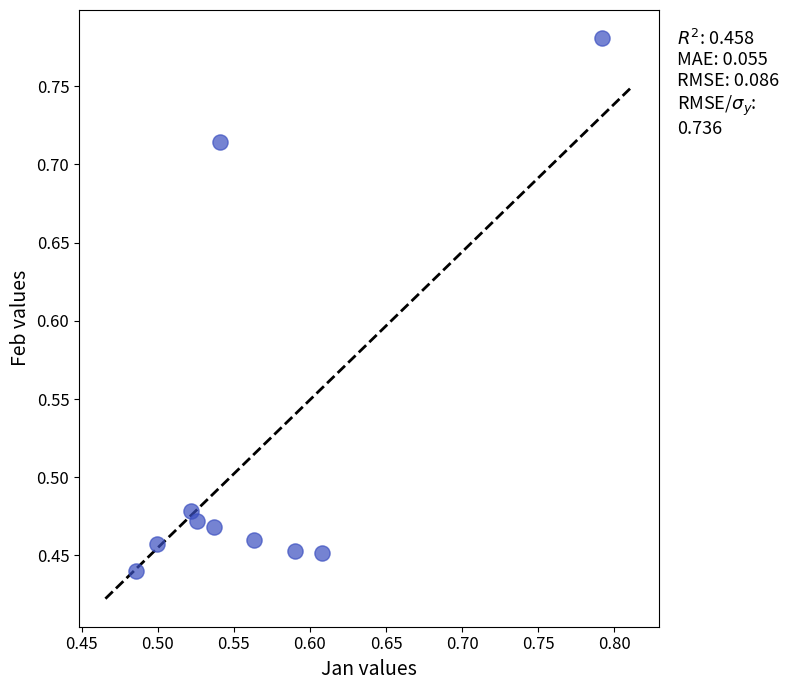

What is the range of Y values (max minus min)?

0.3